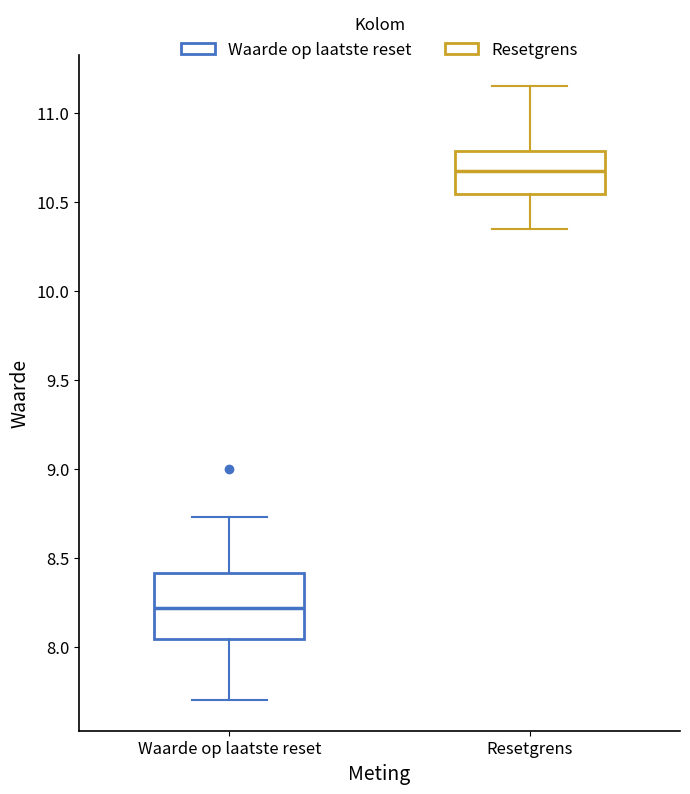

Reading left to right, transcribe this box plot: for each box, give where its median line is, the range the box spans, and where its two whiskers end, as read against the y-axis. The values are not printed on the chart, so give them approximately, as read against the axis.

Waarde op laatste reset: median 8.20, box 8.05 to 8.40, whiskers 7.70 to 8.75
Resetgrens: median 10.70, box 10.55 to 10.80, whiskers 10.35 to 11.15